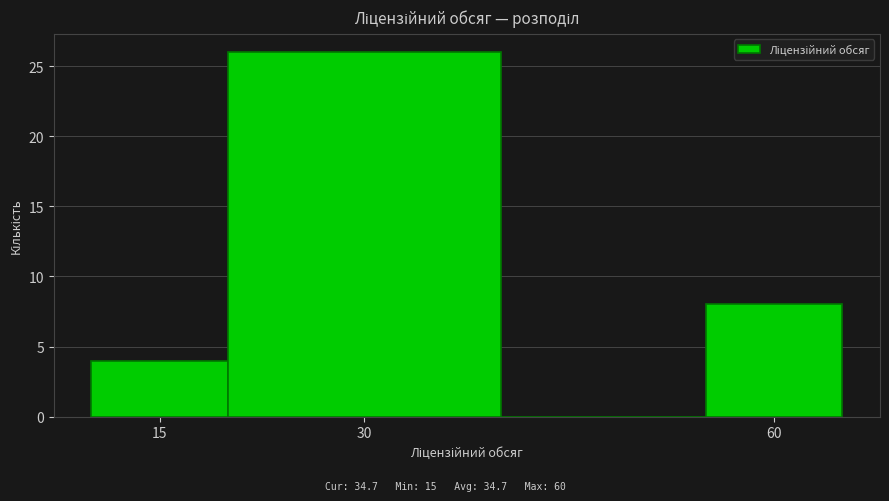

Reading left to right, transcribe this chart: for each bar, give the range it covers on the x-axis and its height. Neither the bar edges nor the heights are printed on the chart, so give them approximately, as read against the axes.

10 to 20: 4
20 to 40: 26
40 to 55: 0
55 to 65: 8